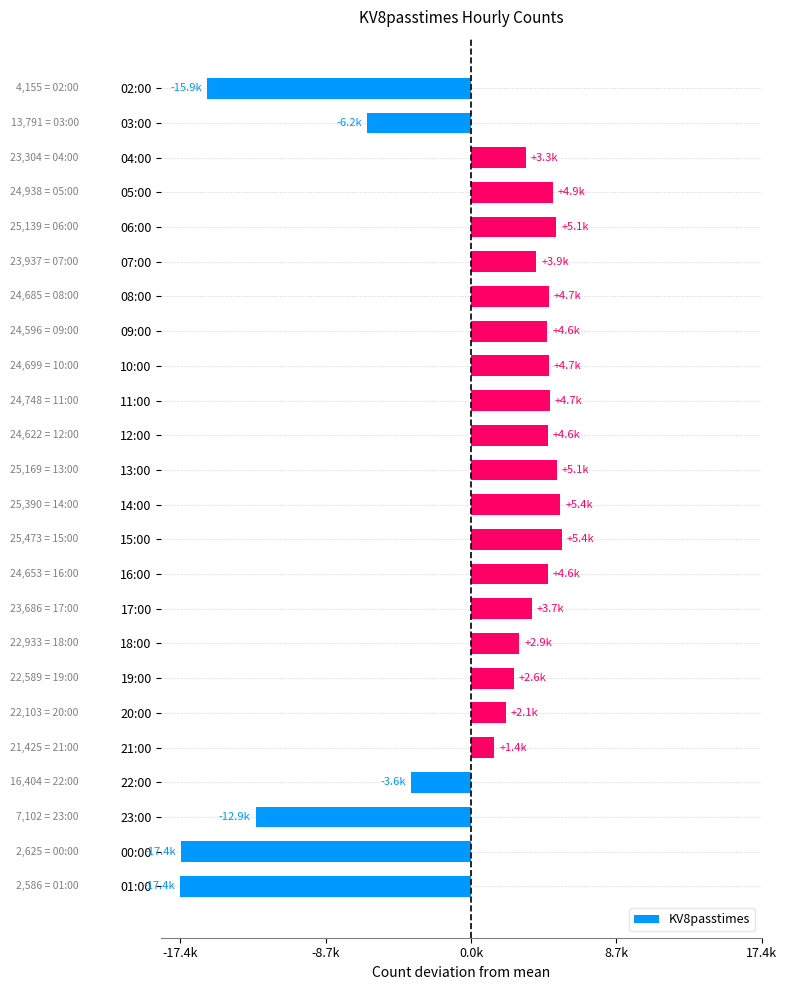

How many bars are there in total?

24